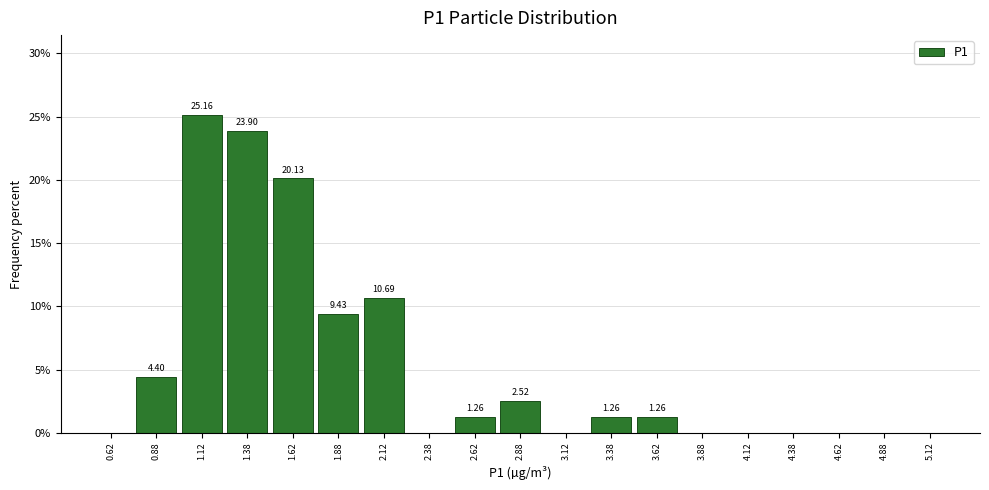

Over which range of the x-axis is the bar tallest?

1.00 to 1.25